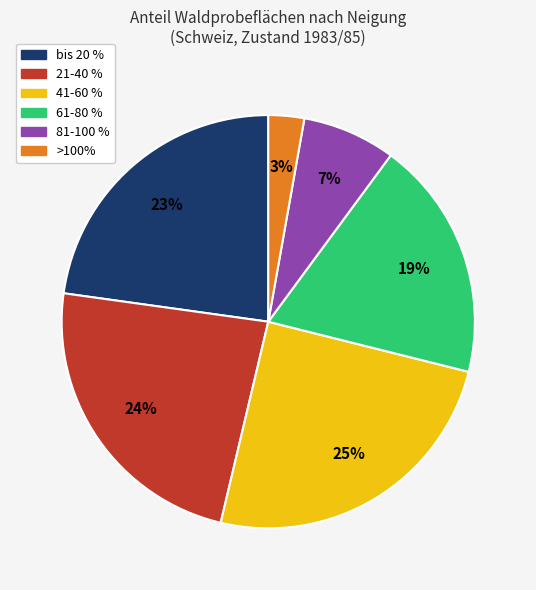

True or false: bis 20 % accounts for 23% of the total.

True